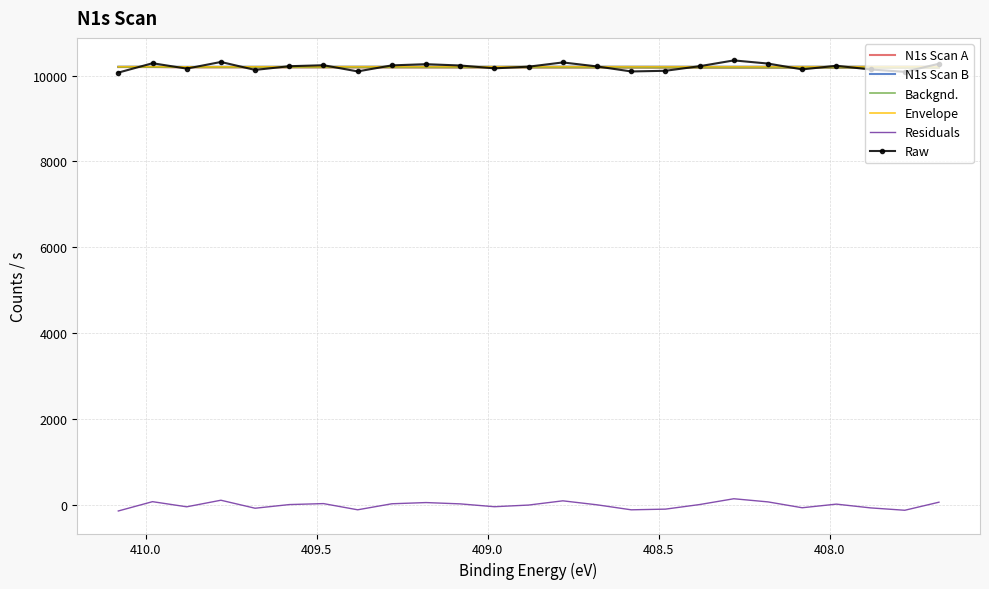

True or false: Envelope and N1s Scan A intersect in this chart.

False